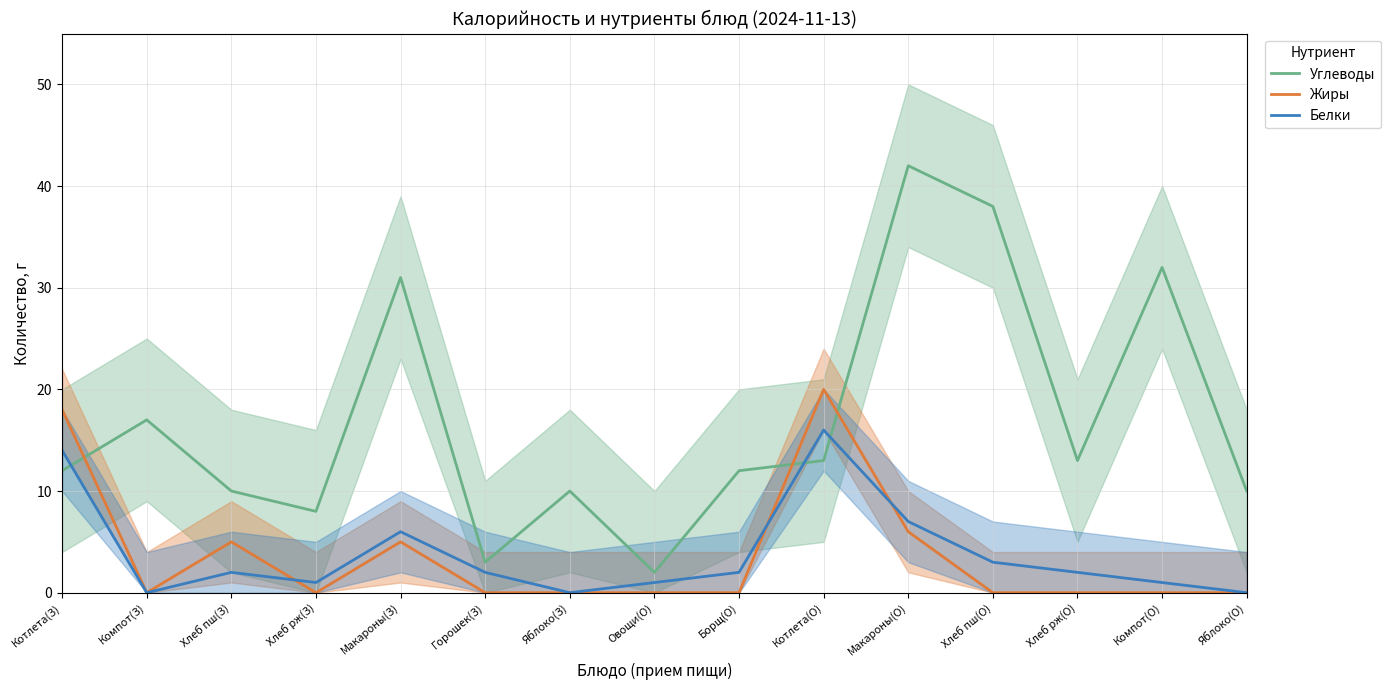

Which has a higher value, Хлеб рж(О) or Котлета(З)?

Хлеб рж(О)